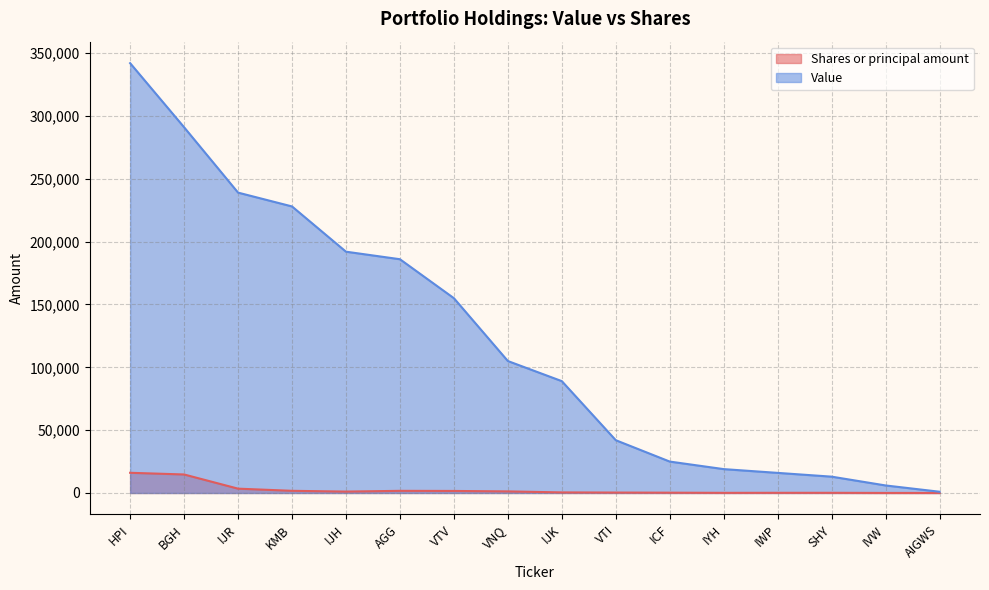

True or false: Value has more than 2 points higher than both neighbors.

False